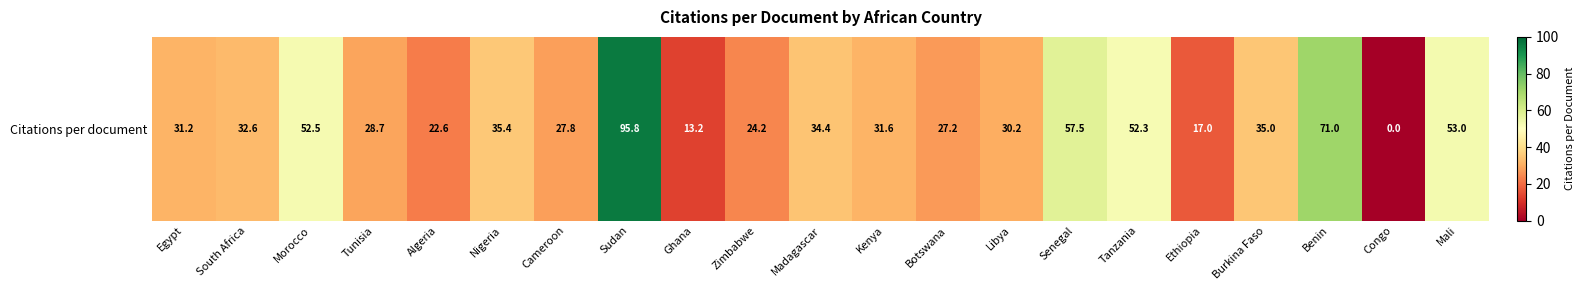

How many values exceed 31?

12